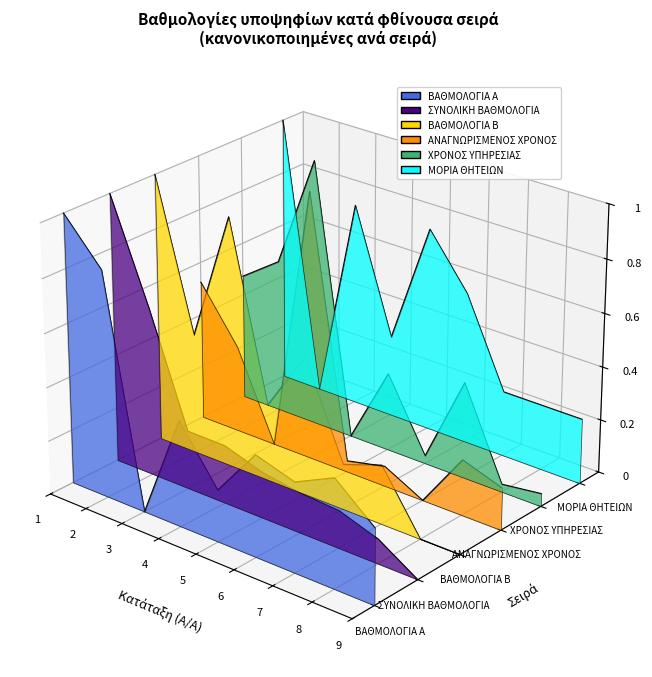

The value of ΧΡΟΝΟΣ ΥΠΗΡΕΣΙΑΣ at 8 is -0.0. True or false?

True